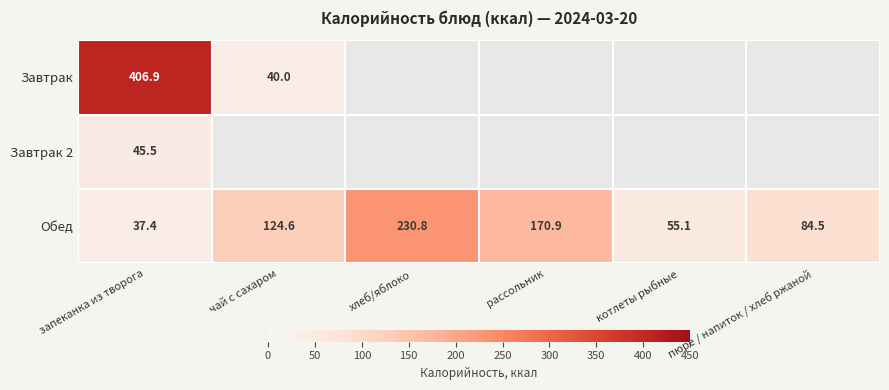

What is the difference between the maximum and second lowest values in the Обед series?

175.7